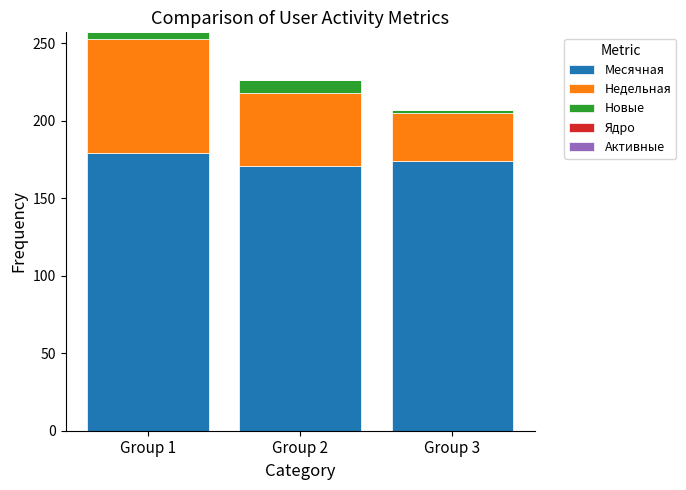

How many distinct data groups are displayed?

3